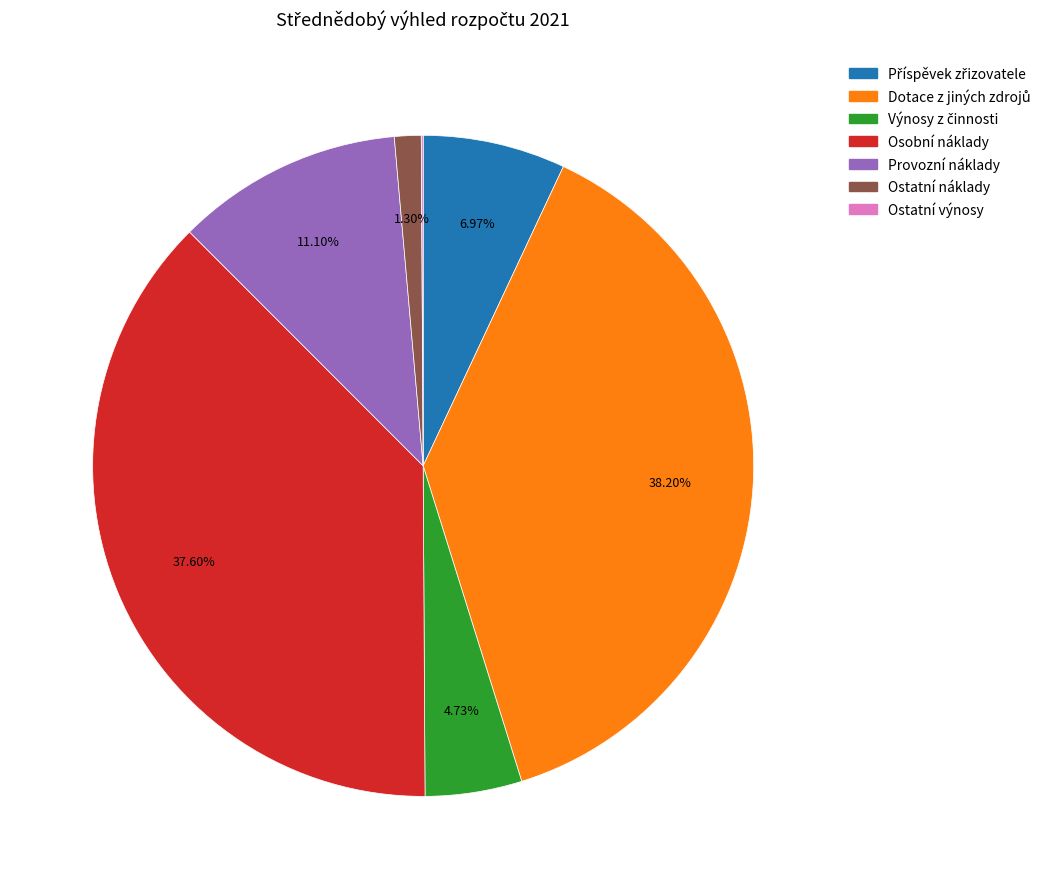

Does Osobní náklady account for over 50% of the chart?

No